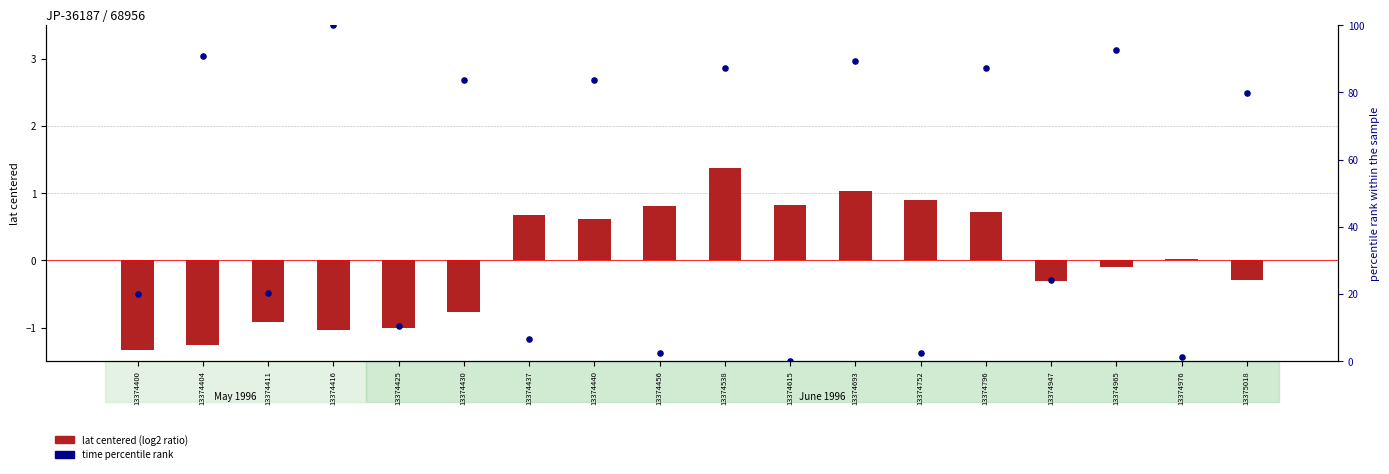

Which series contains the highest Y value?

time percentile rank